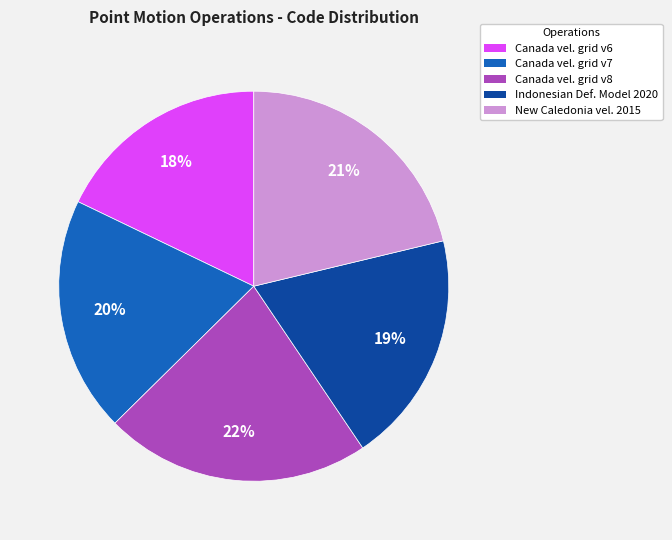

To the nearest percent, what is the difference between the largest and smallest slice percentages?

4%